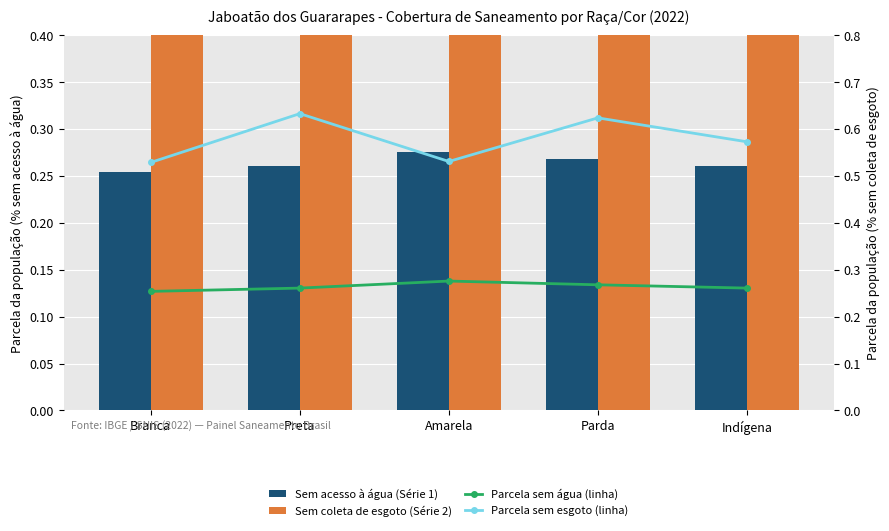

Count the Parcela sem água (linha) values in the range 0 to 1.

5